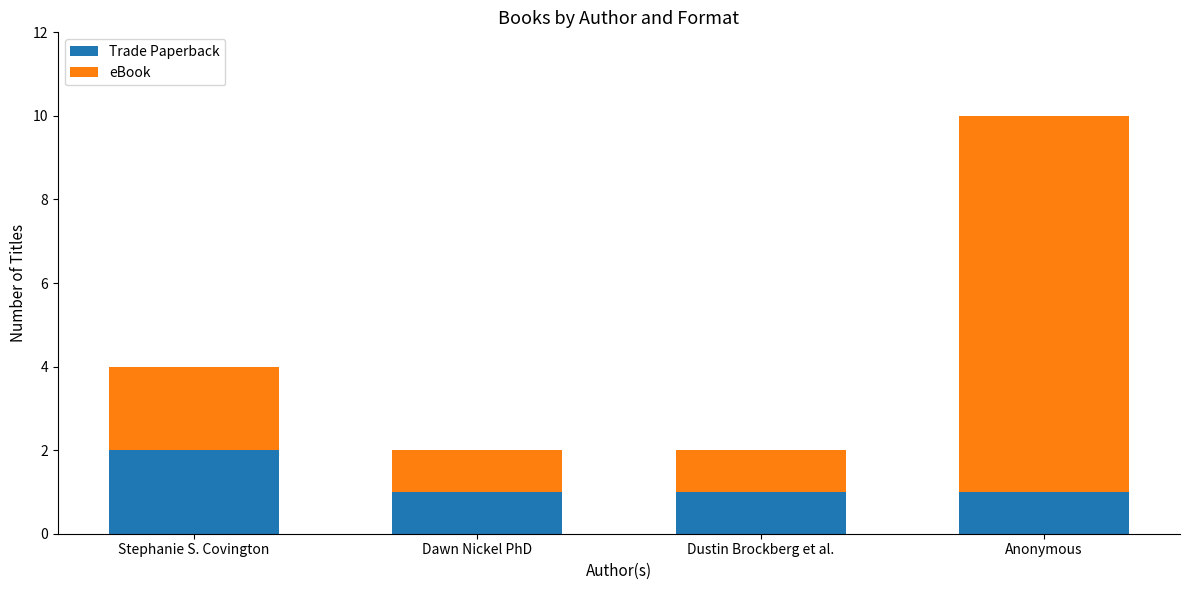

At which category is the sum across all series the highest?

Anonymous